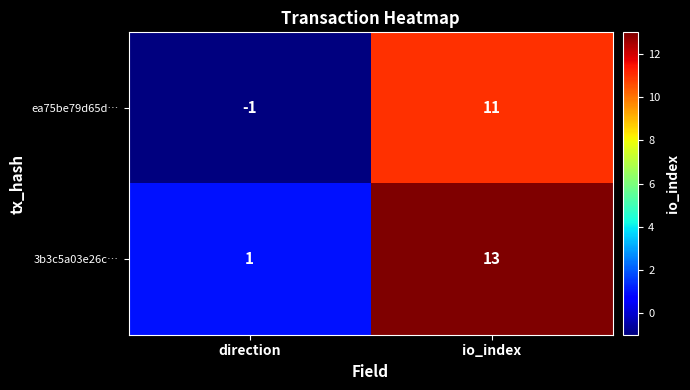

Rank the series at io_index from lowest to highest value.

ea75be79d65d…, 3b3c5a03e26c…